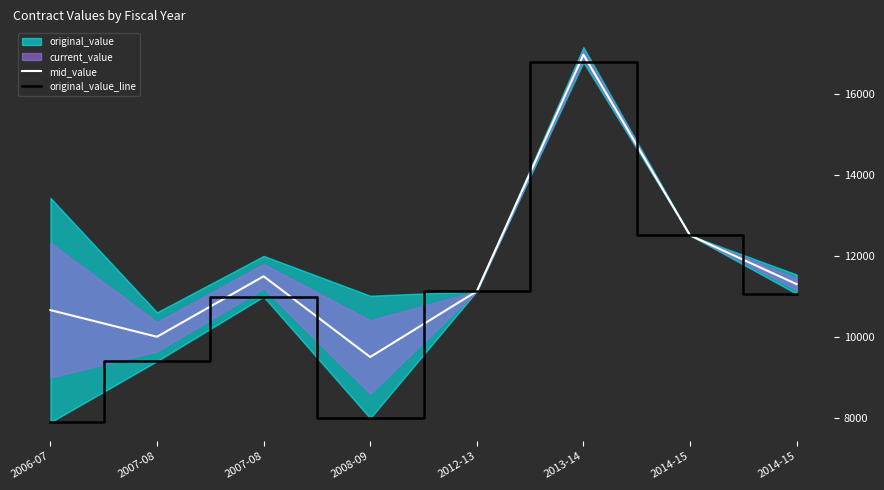

True or false: original_value_line has more than 0 points higher than both neighbors.

True